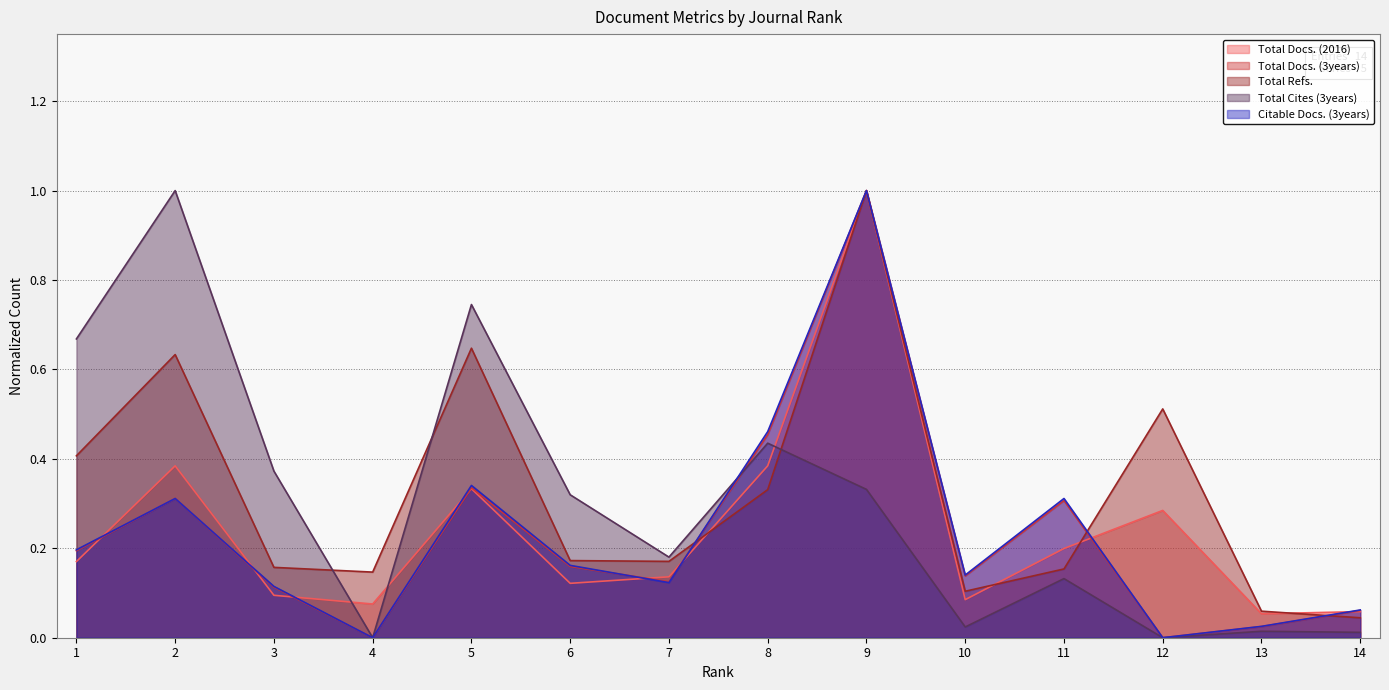

Which series ends up on top after the final intersection of Total Docs. (3years) and Total Refs.?

Total Docs. (3years)